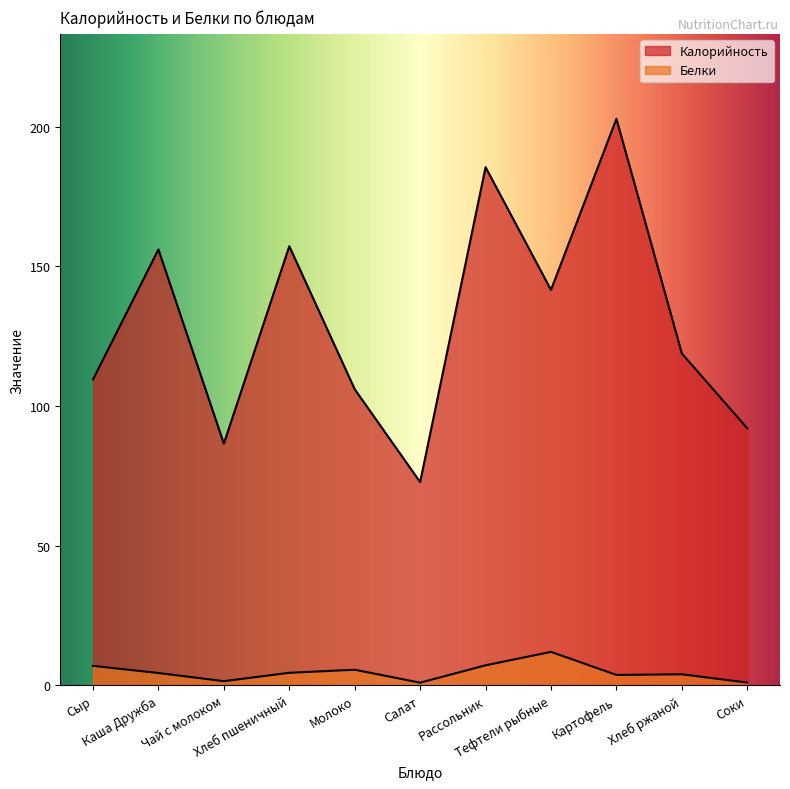

Count the number of data series in this chart.

2